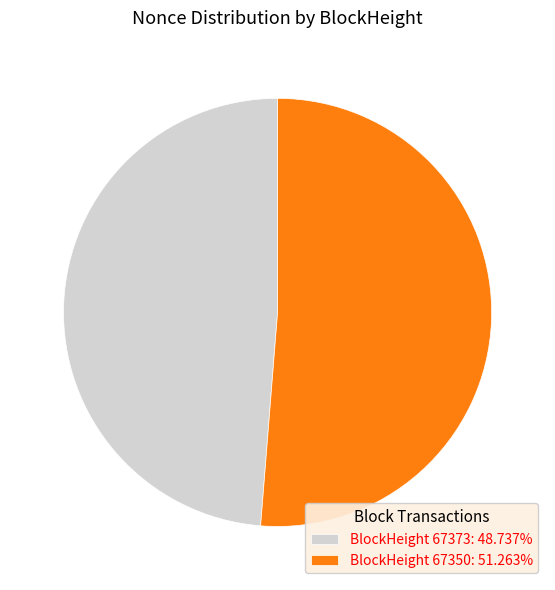

Is the sum of BlockHeight 67373: 48.737% and BlockHeight 67350: 51.263% greater than half?

Yes